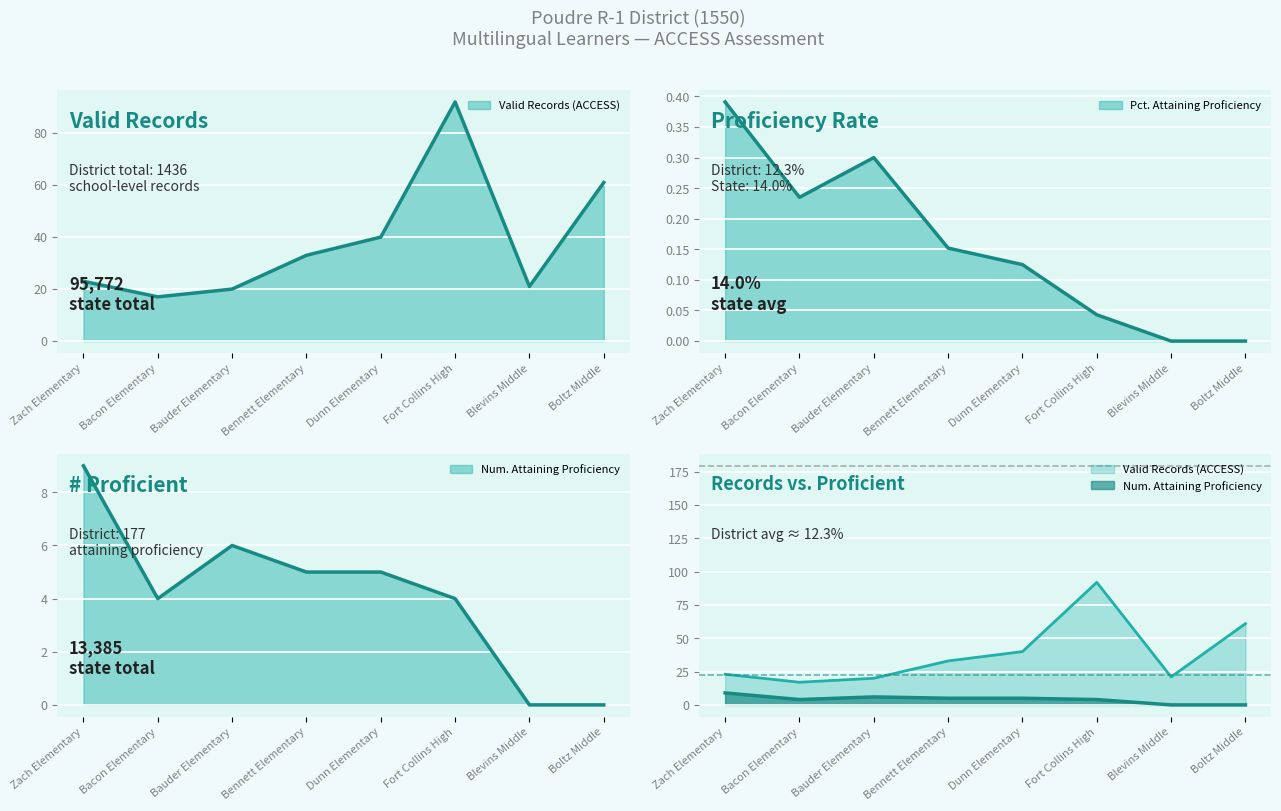

What is the difference between the Valid Records (ACCESS) values at Blevins Middle and Bennett Elementary?

12